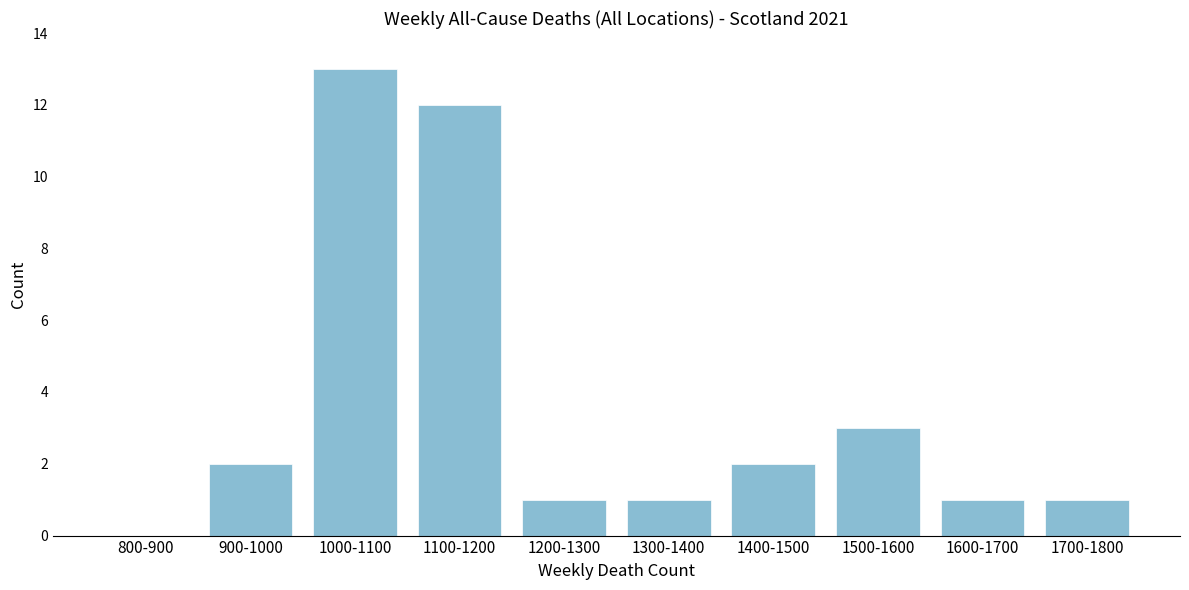

Reading right to left, extract all data points from this chart.

1700-1800=1	1600-1700=1	1500-1600=3	1400-1500=2	1300-1400=1	1200-1300=1	1100-1200=12	1000-1100=13	900-1000=2	800-900=0